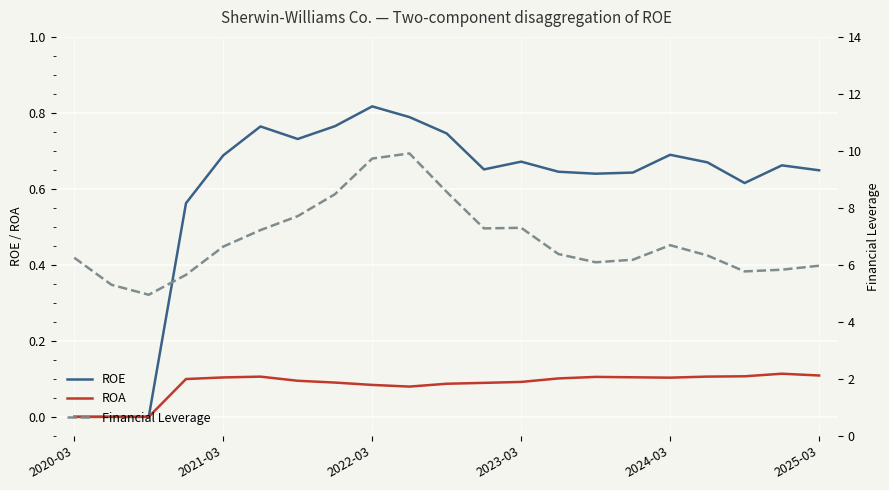

How many values in the Financial Leverage series are below 6?

6